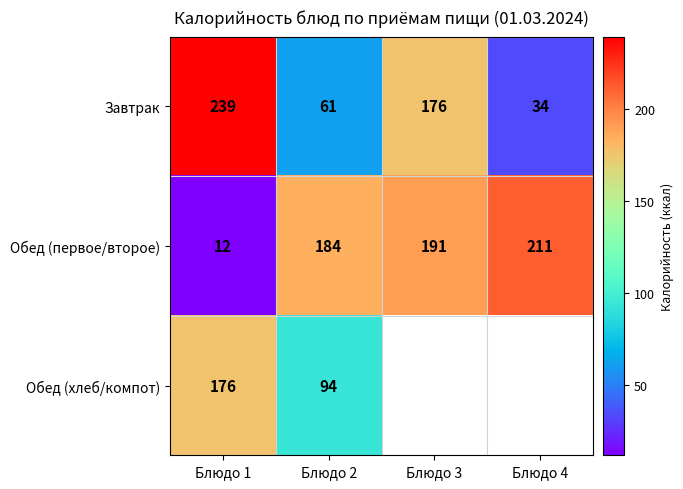

What is the difference between the highest and lowest values at Блюдо 3?

15.0